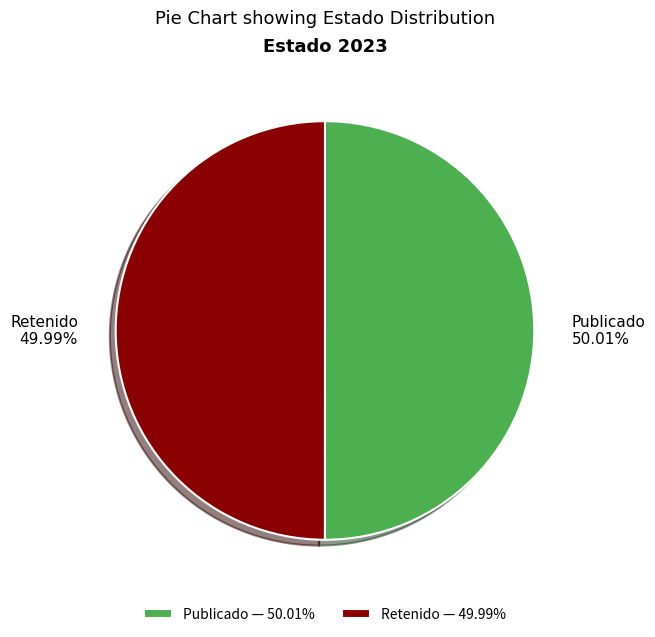

What is the ratio of the value at Publicado 50.01% to the value at Retenido 49.99%?

1.0